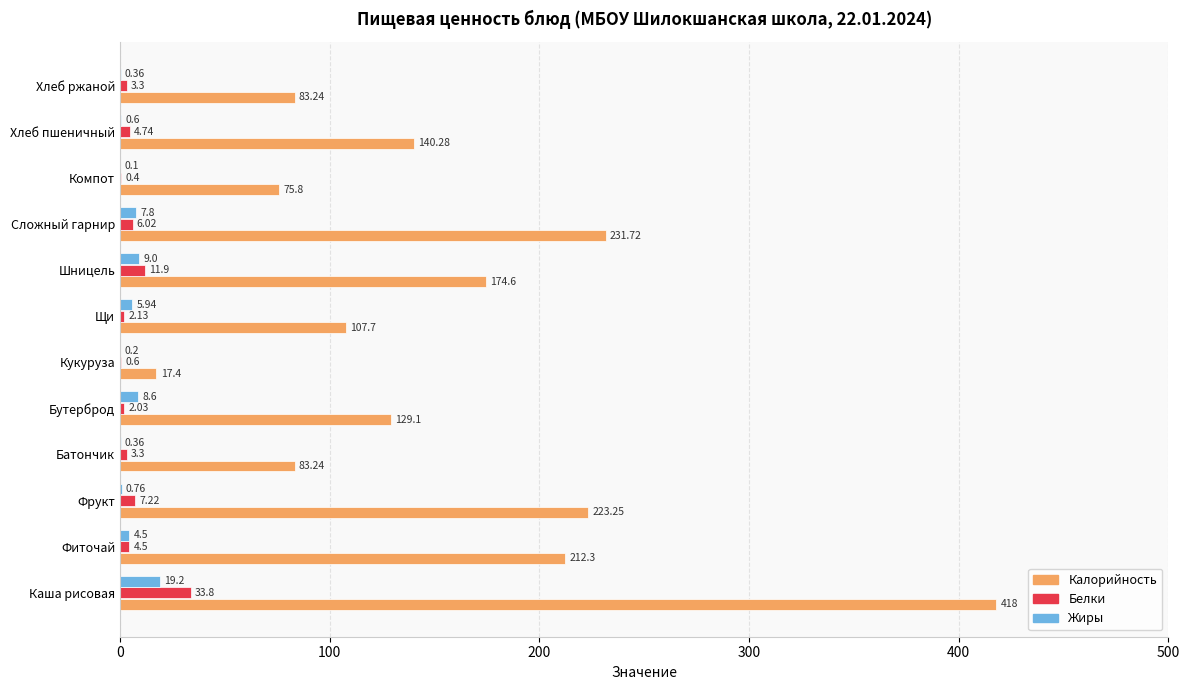

Which series has the largest total across all categories?

Калорийность